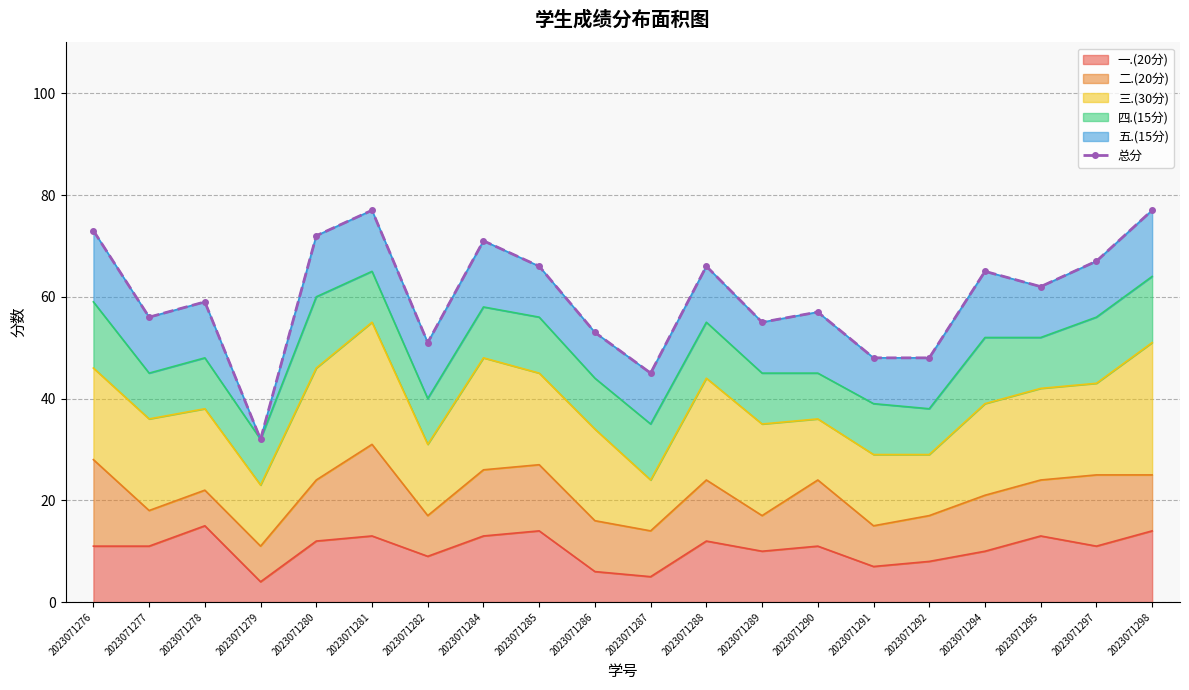

What is the difference between the maximum and minimum values?

45